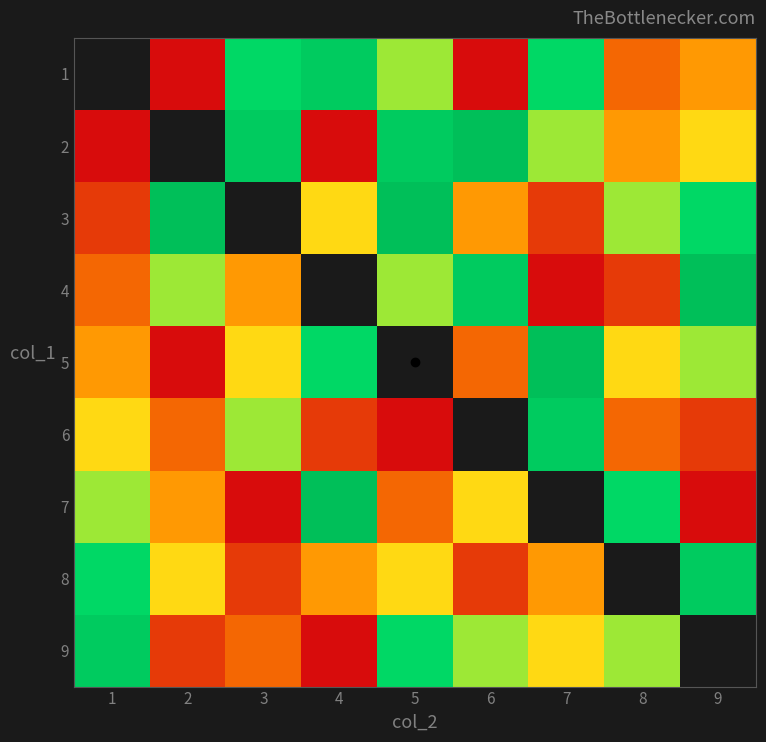

Where is 5 nearest to the value 5?

3